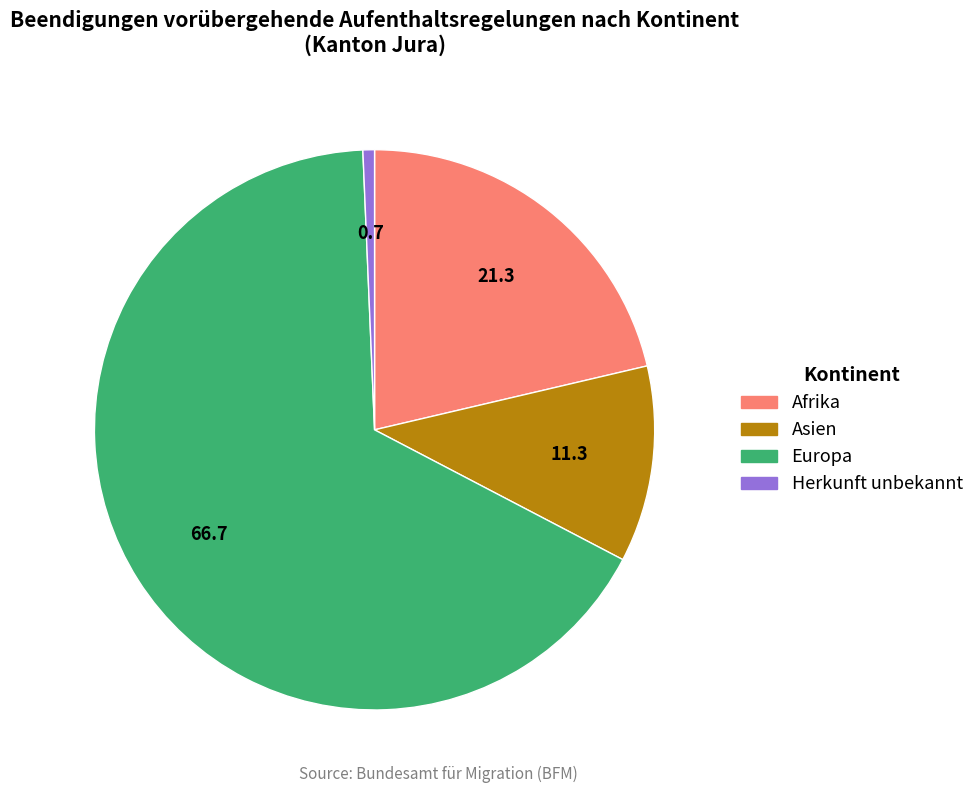

Which category has the smallest portion of the pie?

Herkunft unbekannt